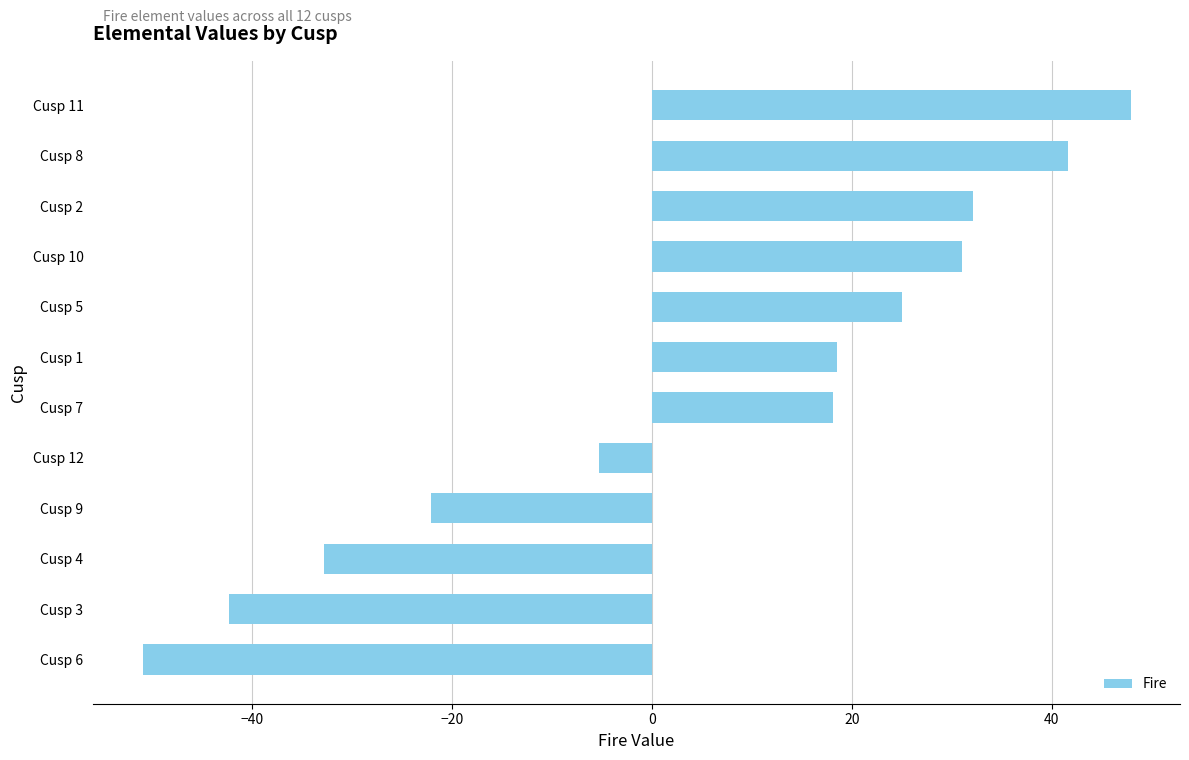

The value at Cusp 4 is -10.9. True or false?

False